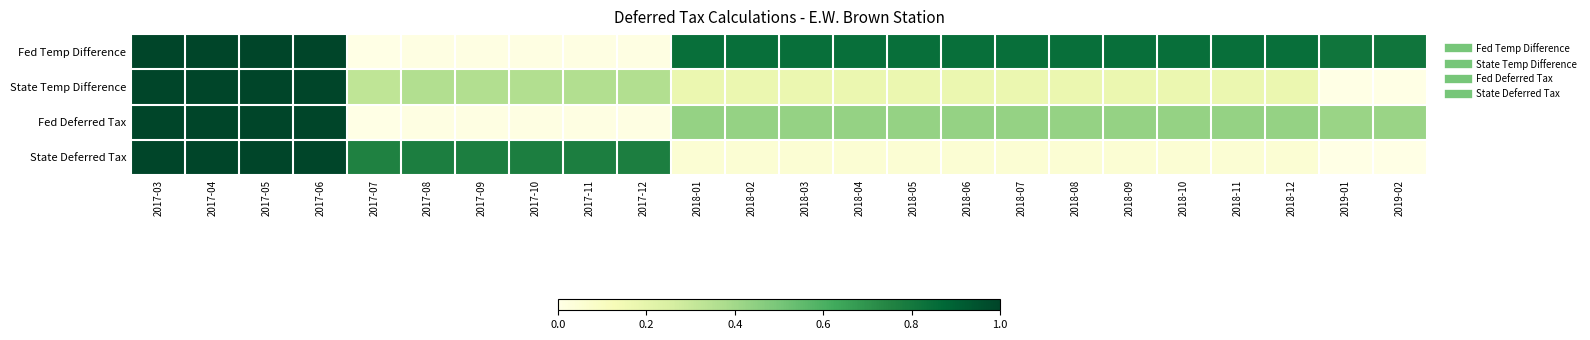

Reading left to right, transcribe all the data shown in this chart.

Fed Temp Difference: 2017-03=1.0	2017-04=1.0	2017-05=1.0	2017-06=1.0	2017-07=0.0	2017-08=0.0	2017-09=0.0	2017-10=0.0	2017-11=0.0	2017-12=0.0	2018-01=0.8	2018-02=0.8	2018-03=0.8	2018-04=0.8	2018-05=0.8	2018-06=0.8	2018-07=0.8	2018-08=0.8	2018-09=0.8	2018-10=0.8	2018-11=0.8	2018-12=0.8	2019-01=0.8	2019-02=0.8
State Temp Difference: 2017-03=1.0	2017-04=1.0	2017-05=1.0	2017-06=1.0	2017-07=0.3	2017-08=0.4	2017-09=0.4	2017-10=0.4	2017-11=0.4	2017-12=0.4	2018-01=0.2	2018-02=0.2	2018-03=0.2	2018-04=0.2	2018-05=0.2	2018-06=0.2	2018-07=0.2	2018-08=0.2	2018-09=0.2	2018-10=0.2	2018-11=0.2	2018-12=0.2	2019-01=0.0	2019-02=0.0
Fed Deferred Tax: 2017-03=1.0	2017-04=1.0	2017-05=1.0	2017-06=1.0	2017-07=0.0	2017-08=0.0	2017-09=0.0	2017-10=0.0	2017-11=0.0	2017-12=0.0	2018-01=0.4	2018-02=0.4	2018-03=0.4	2018-04=0.4	2018-05=0.4	2018-06=0.4	2018-07=0.4	2018-08=0.4	2018-09=0.4	2018-10=0.4	2018-11=0.4	2018-12=0.4	2019-01=0.4	2019-02=0.4
State Deferred Tax: 2017-03=1.0	2017-04=1.0	2017-05=1.0	2017-06=1.0	2017-07=0.8	2017-08=0.8	2017-09=0.8	2017-10=0.8	2017-11=0.8	2017-12=0.8	2018-01=0.1	2018-02=0.1	2018-03=0.1	2018-04=0.1	2018-05=0.1	2018-06=0.1	2018-07=0.1	2018-08=0.1	2018-09=0.1	2018-10=0.1	2018-11=0.1	2018-12=0.1	2019-01=0.0	2019-02=0.0